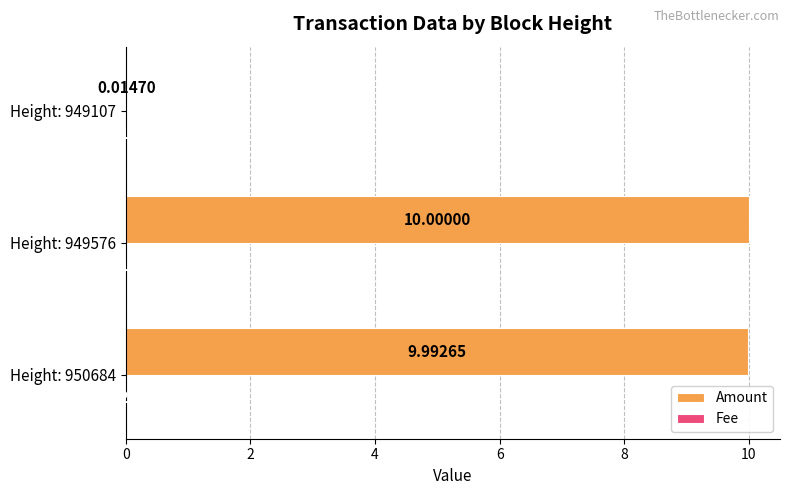

What is the sum of the Amount values at Height: 949107 and Height: 949576?

10.0